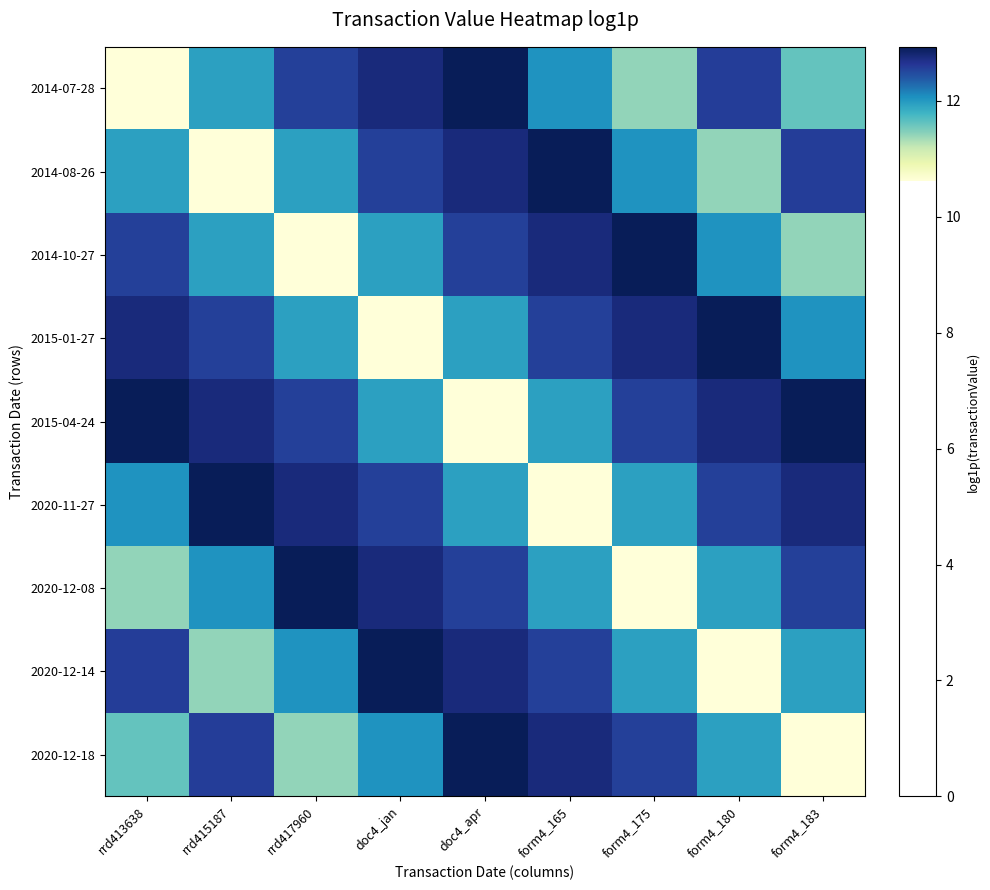

At which category is the sum across all series the highest?

doc4_apr